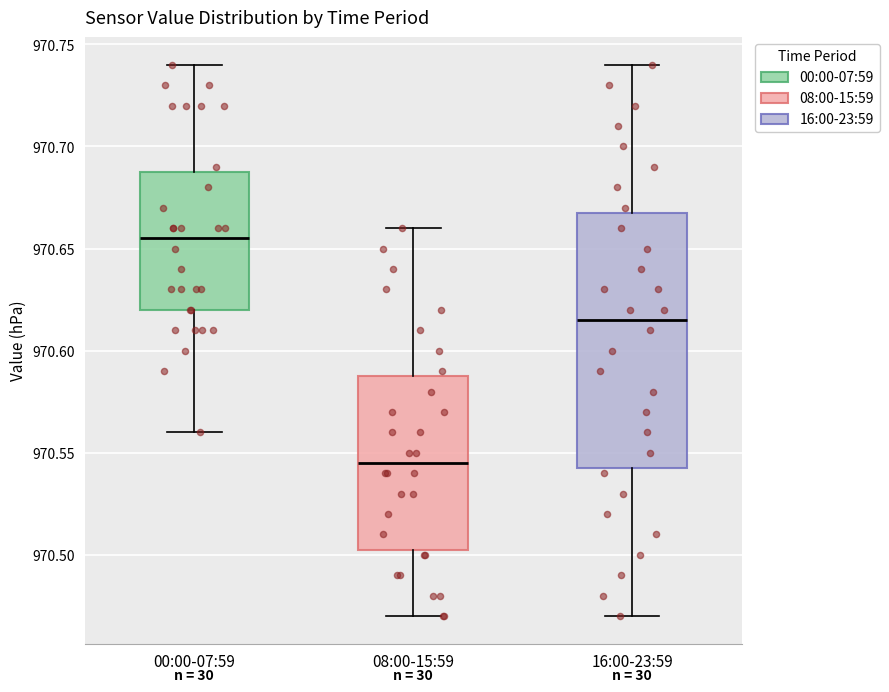

Reading left to right, transcribe this box plot: for each box, give where its median line is, the range the box spans, and where its two whiskers end, as read against the y-axis. The values are not printed on the chart, so give them approximately, as read against the axis.

00:00-07:59: median 970.655, box 970.620 to 970.690, whiskers 970.560 to 970.740
08:00-15:59: median 970.545, box 970.505 to 970.590, whiskers 970.470 to 970.660
16:00-23:59: median 970.615, box 970.545 to 970.670, whiskers 970.470 to 970.740